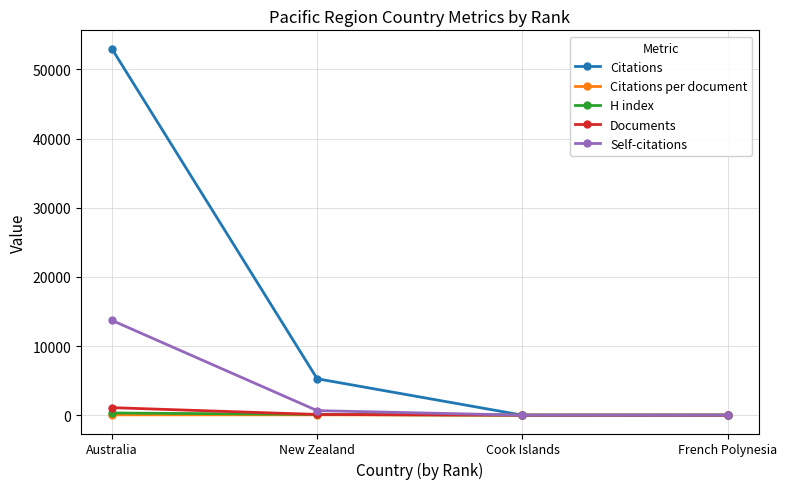

Which series has the largest range (max minus min)?

Citations